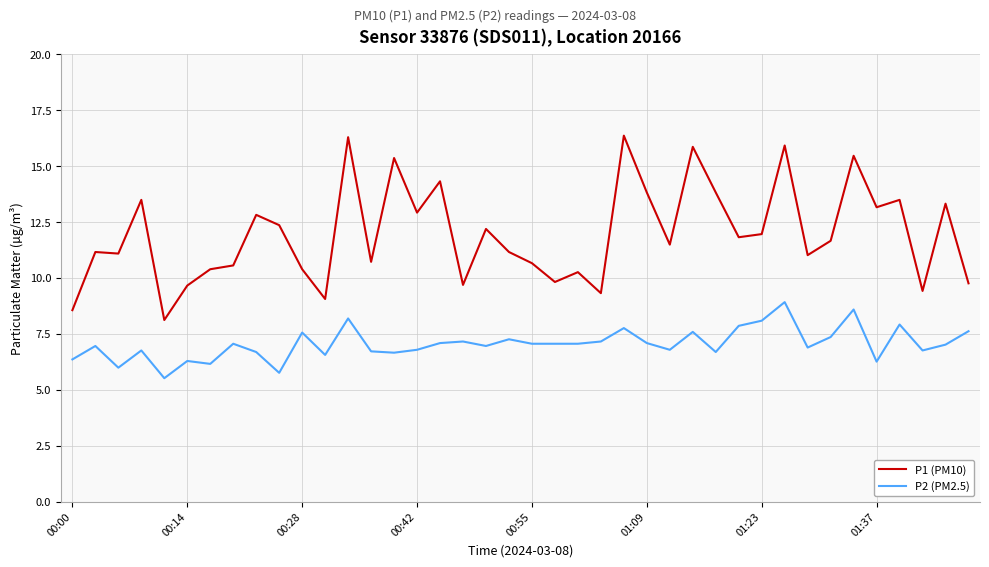

What is the average value of the P2 (PM2.5) series?

7.1